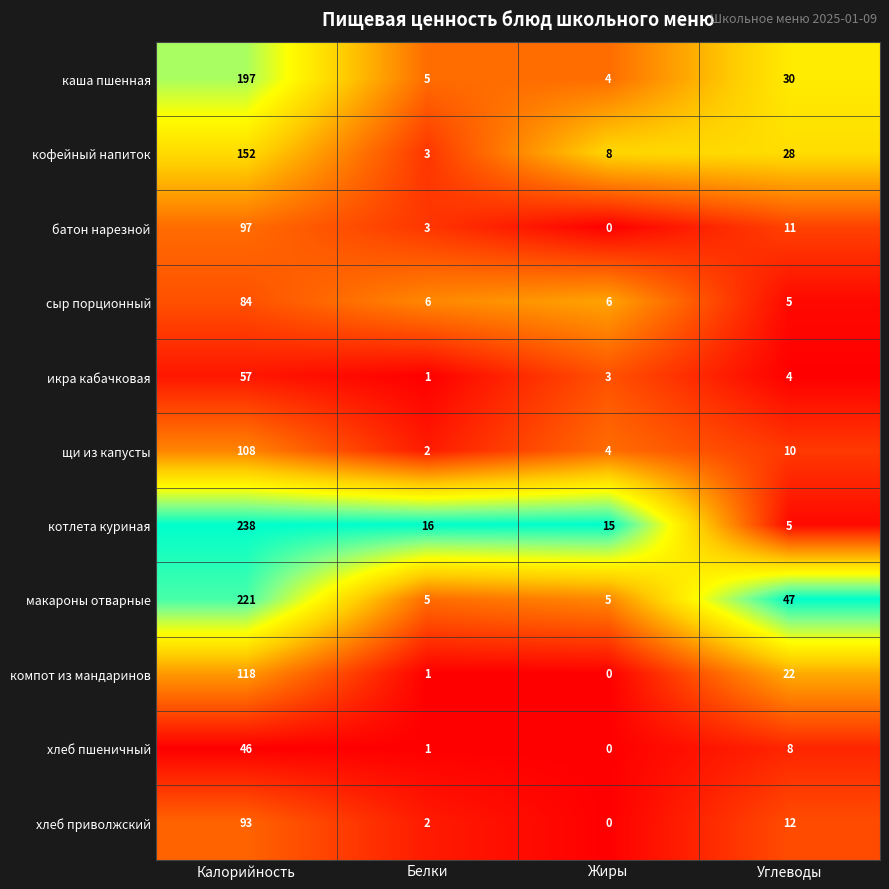

Which series has the largest range (max minus min)?

котлета куриная